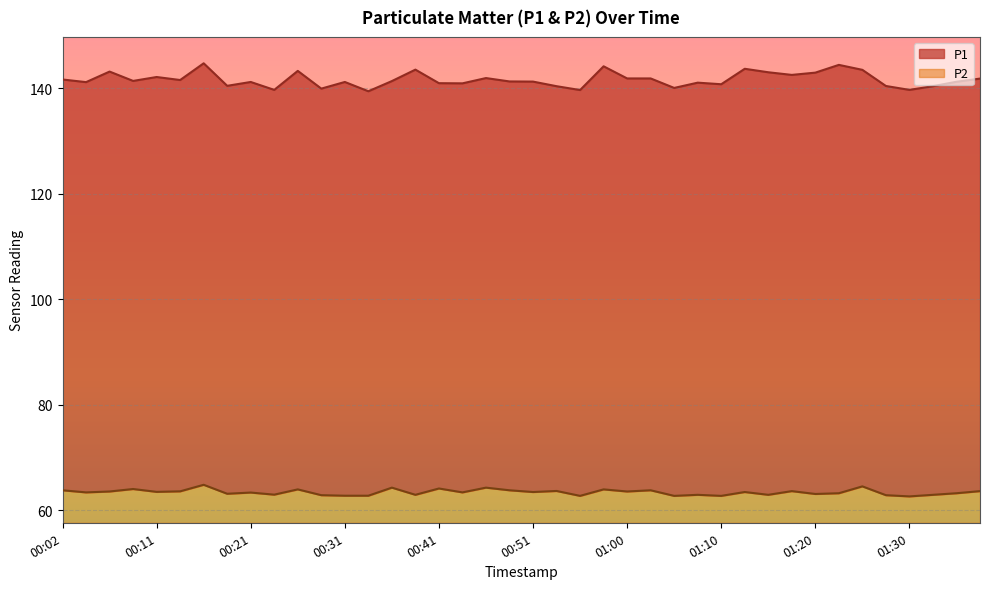

What is the highest value of the P1 series?

144.8